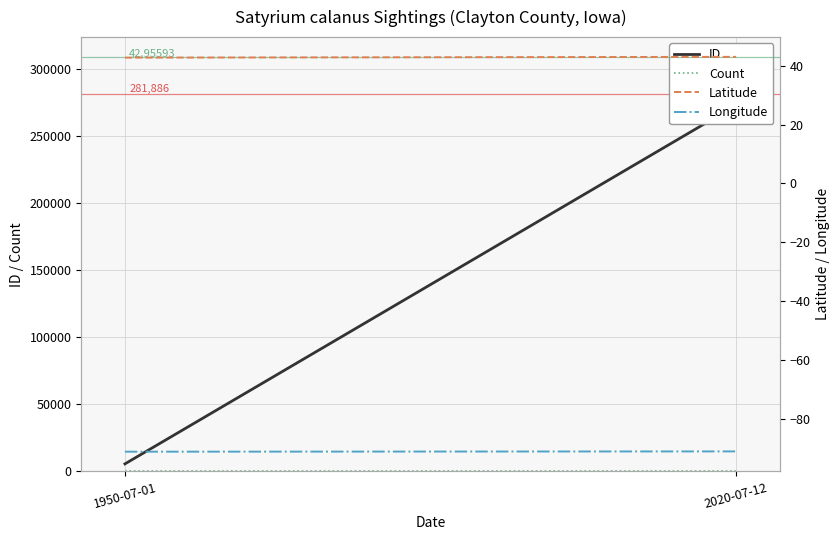

Does the chart display data point markers on the line(s)?

No